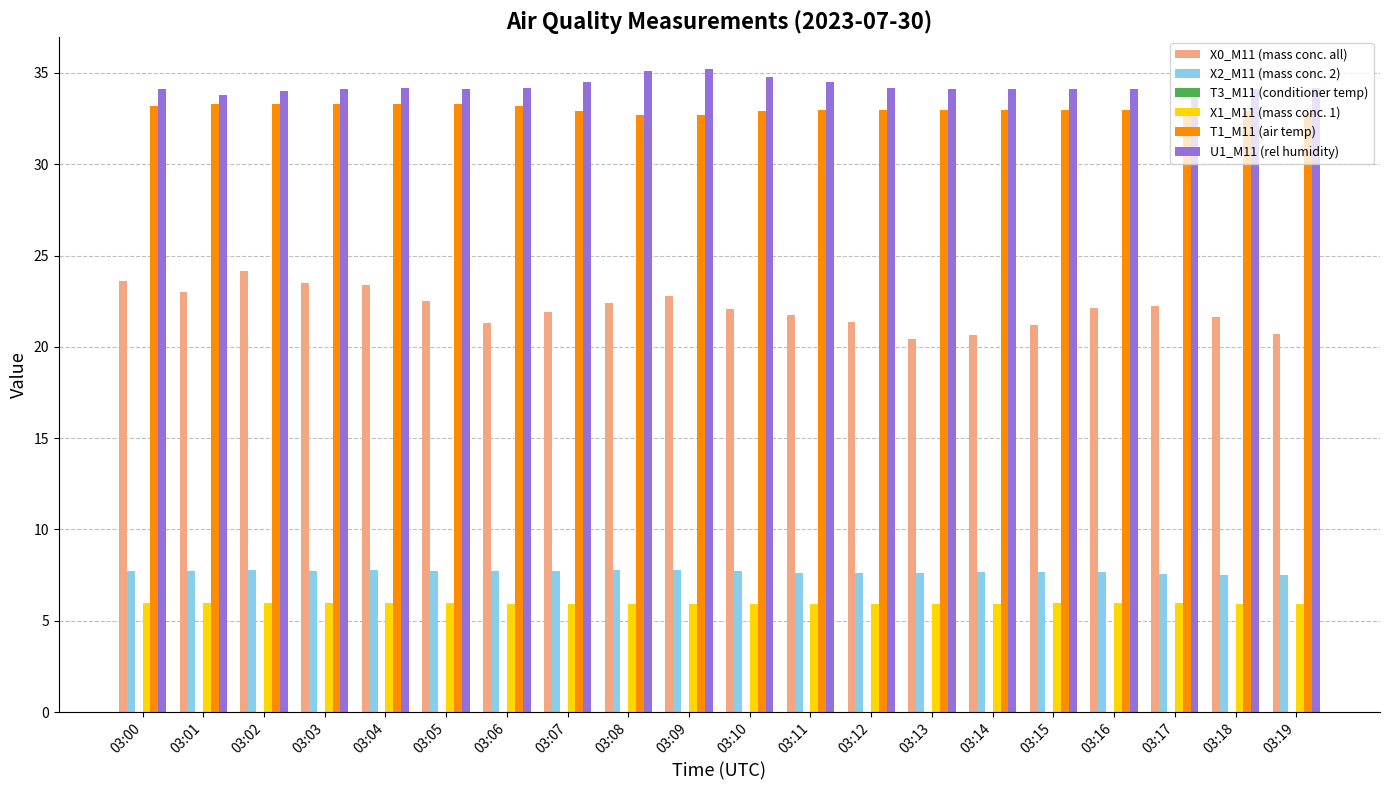

Is the value of T1_M11 (air temp) at 03:04 greater than the value of U1_M11 (rel humidity) at 03:12?

No